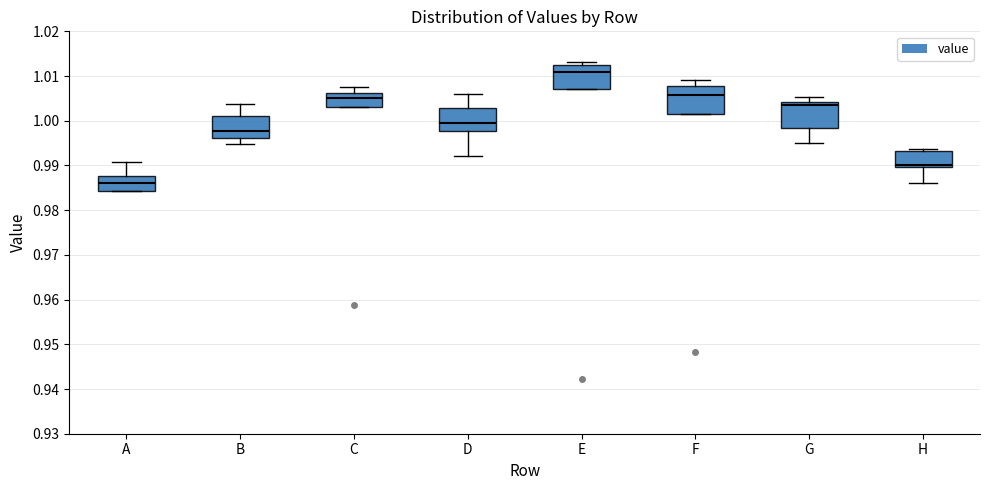

Reading left to right, read every box against the y-axis: the position of its median line, the range the box covers, and the ends of its whiskers. The values are not printed on the chart, so give them approximately, as read against the axis.

A: median 0.986, box 0.984 to 0.988, whiskers 0.984 to 0.991
B: median 0.998, box 0.996 to 1.001, whiskers 0.995 to 1.004
C: median 1.005, box 1.003 to 1.006, whiskers 1.003 to 1.008
D: median 1.000, box 0.998 to 1.003, whiskers 0.992 to 1.006
E: median 1.011, box 1.007 to 1.013, whiskers 1.007 to 1.013 (just above the box's upper edge)
F: median 1.006, box 1.002 to 1.008, whiskers 1.002 to 1.009
G: median 1.003, box 0.998 to 1.004, whiskers 0.995 to 1.005
H: median 0.990 (just above the box's lower edge), box 0.990 to 0.993, whiskers 0.986 to 0.994